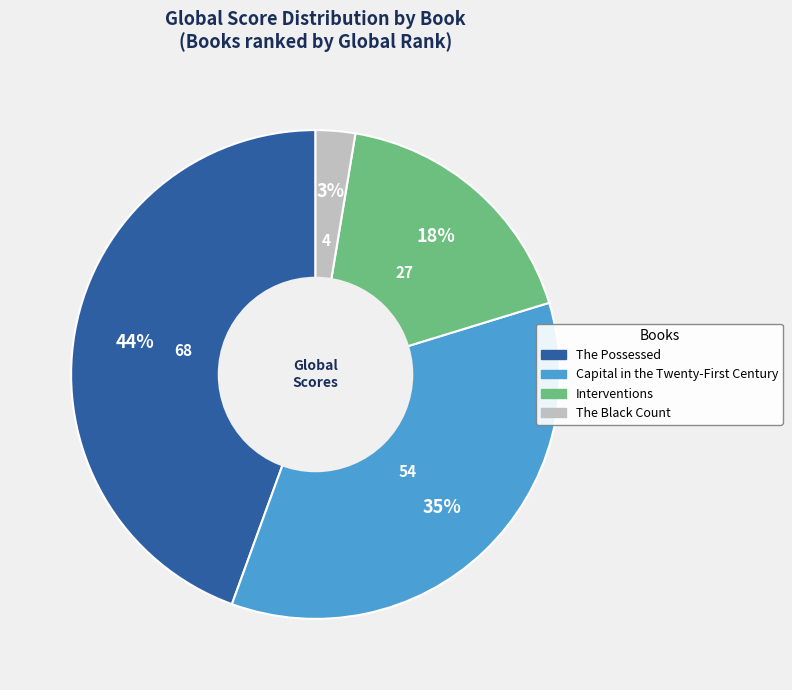

Is The Possessed the majority of the pie?

No